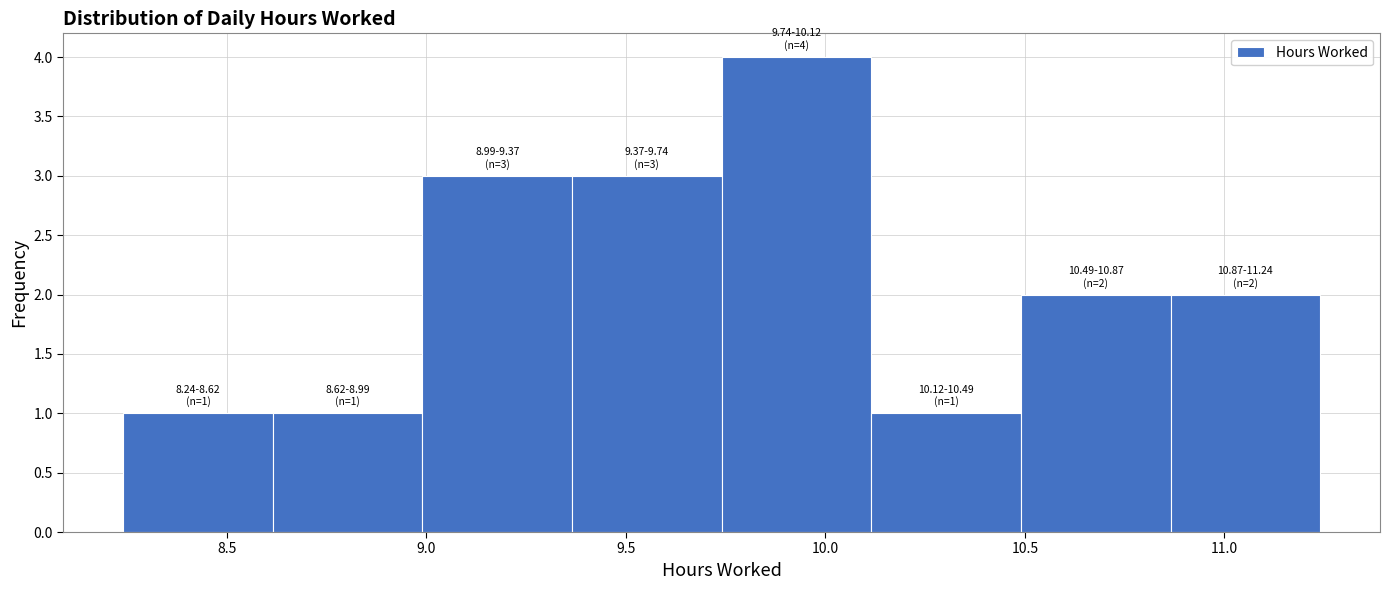

Over which range of the x-axis is the bar tallest?

9.740 to 10.115